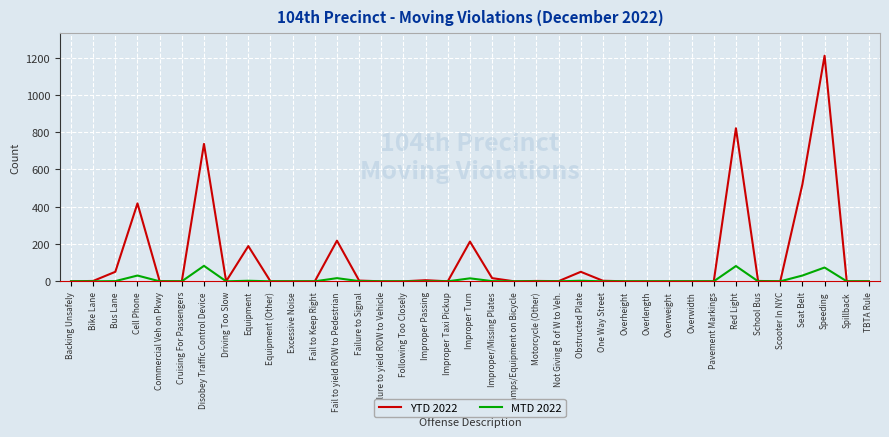

In MTD 2022, how many points are higher than both neighbors (excluding endpoints)?

8